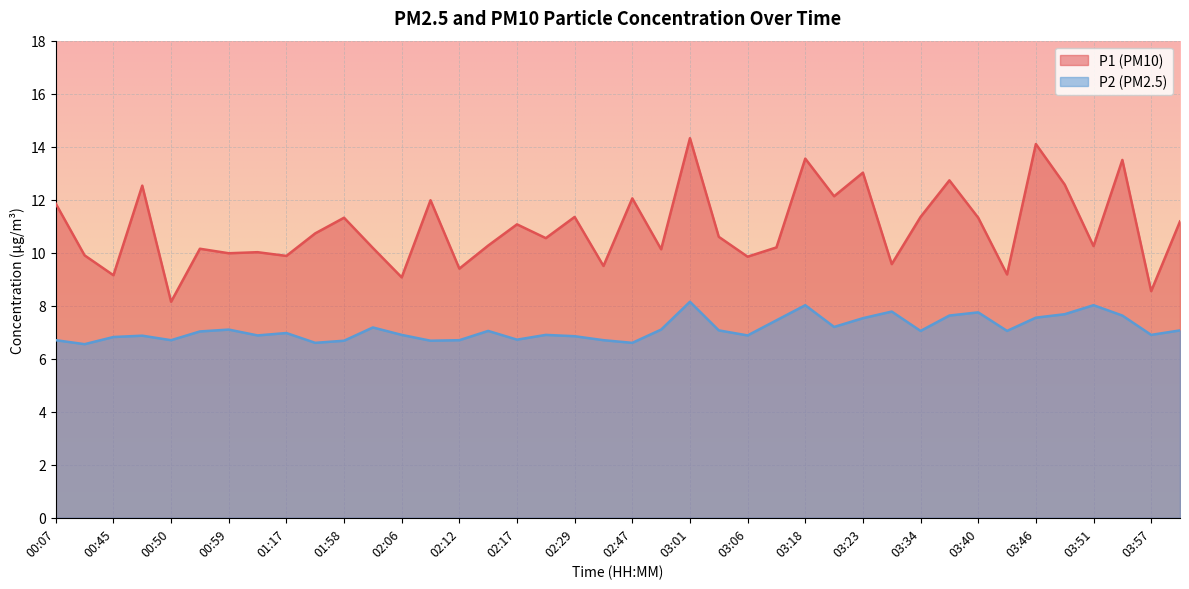

What is the average value of the P1 series?

10.9